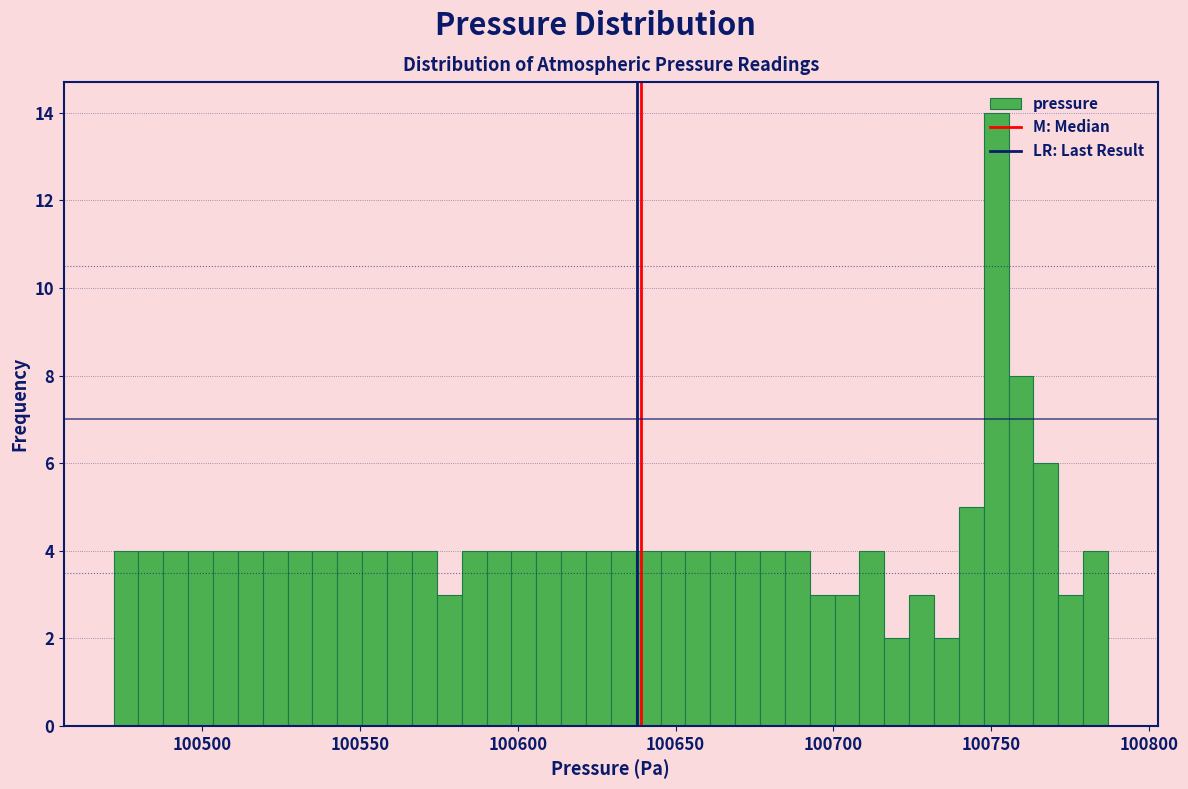

Read against the x-axis, roughly where is the centre of the tallest bar?

100750